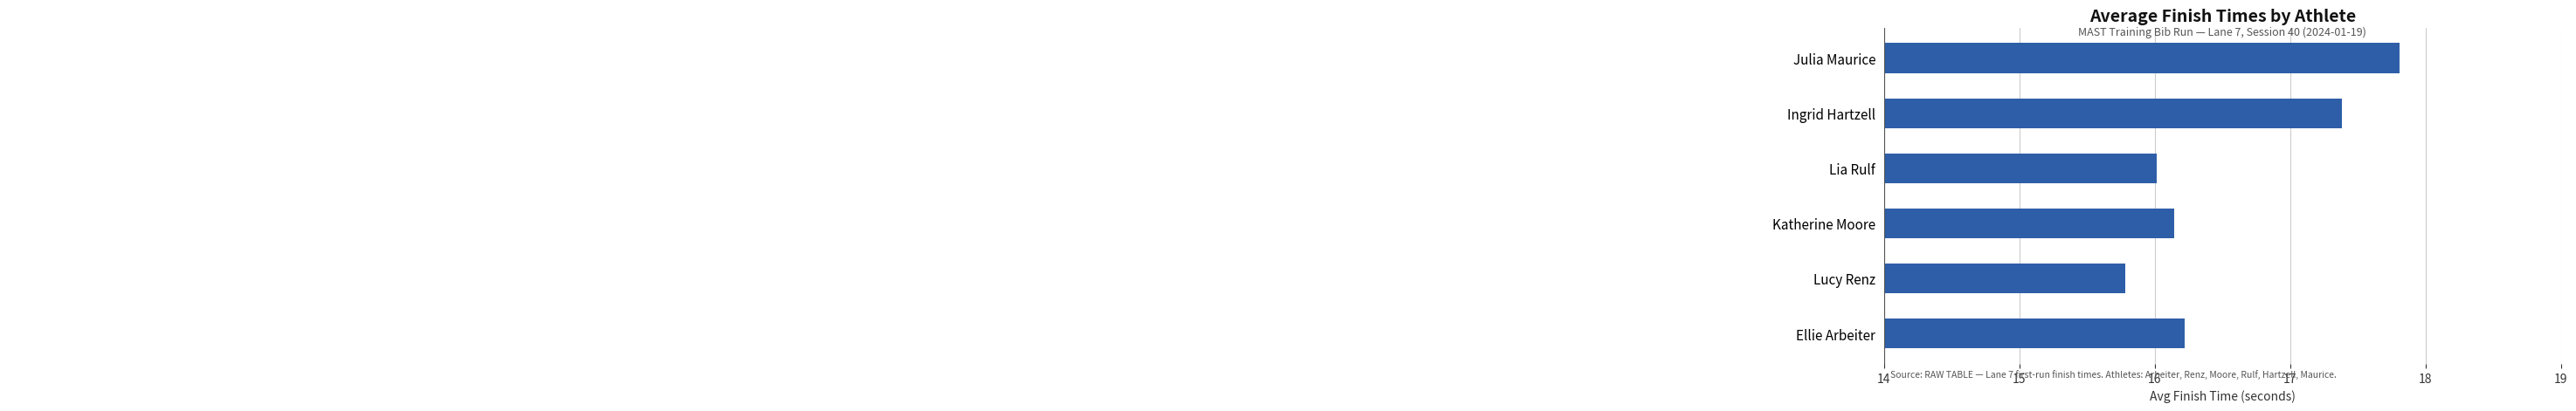

What is the difference between the maximum and minimum values?

2.0